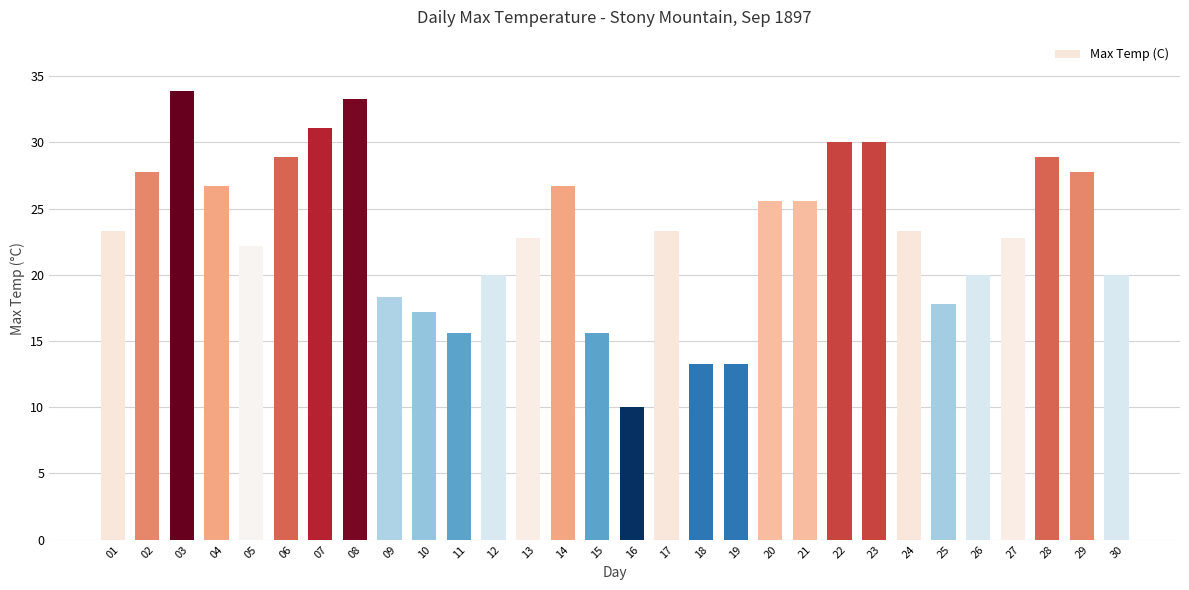

Does the chart contain stacked bars?

No